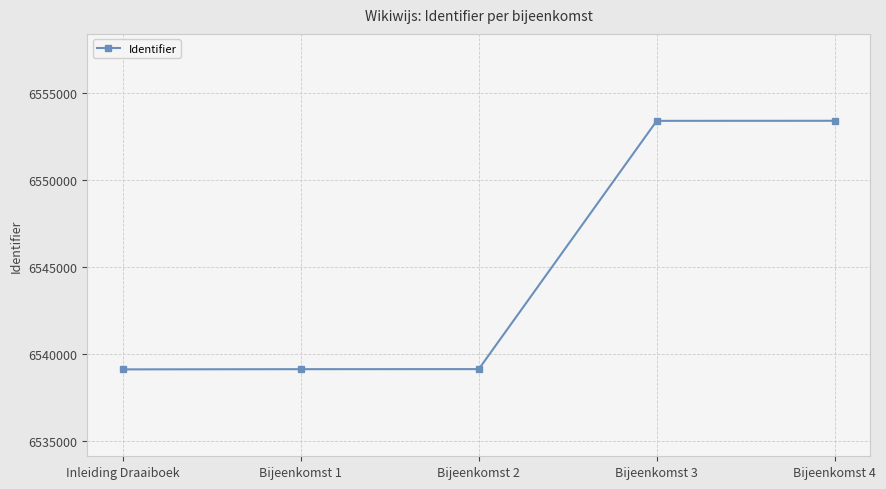

The value at Bijeenkomst 1 is 2013193. True or false?

False